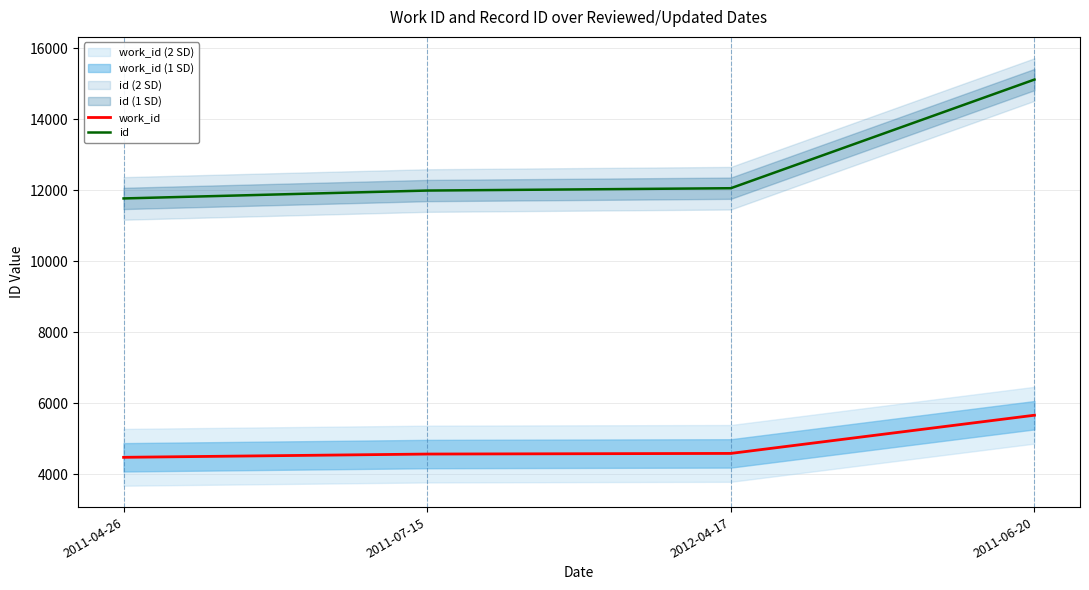

Reading left to right, list all the values displayed in this chart.

work_id: 4472	4564	4582	5658
id: 11765	11987	12053	15114